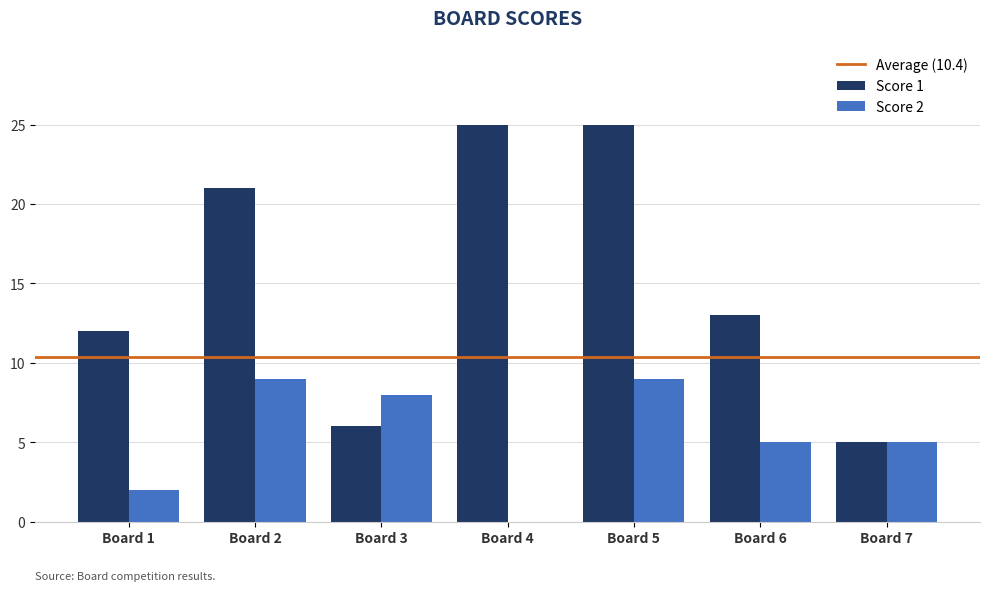

What is the maximum value shown in the chart?

25